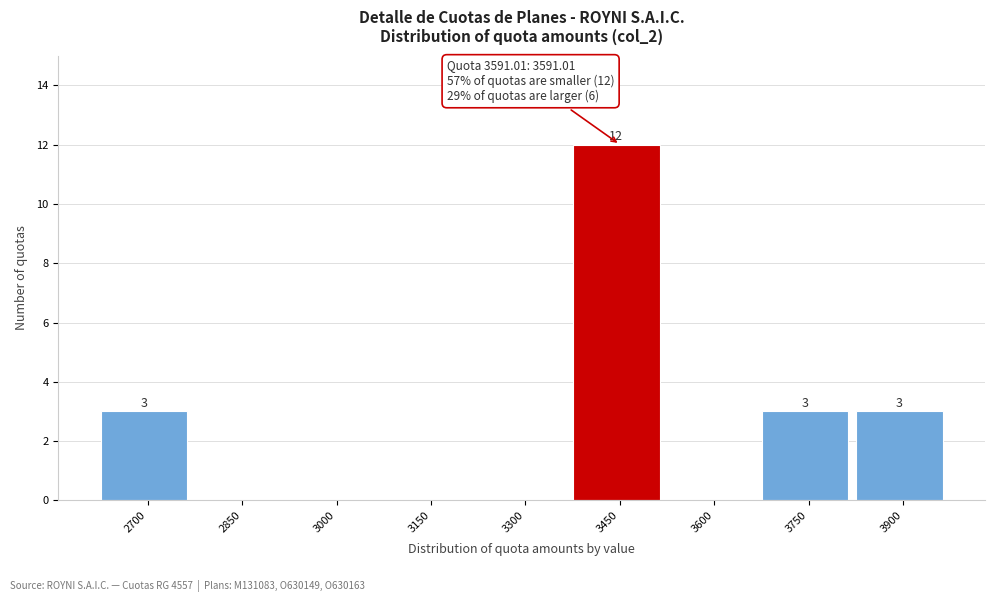

Reading right to left, transcribe all the data shown in this chart.

3900=3	3750=3	3600=0	3450=12	3300=0	3150=0	3000=0	2850=0	2700=3